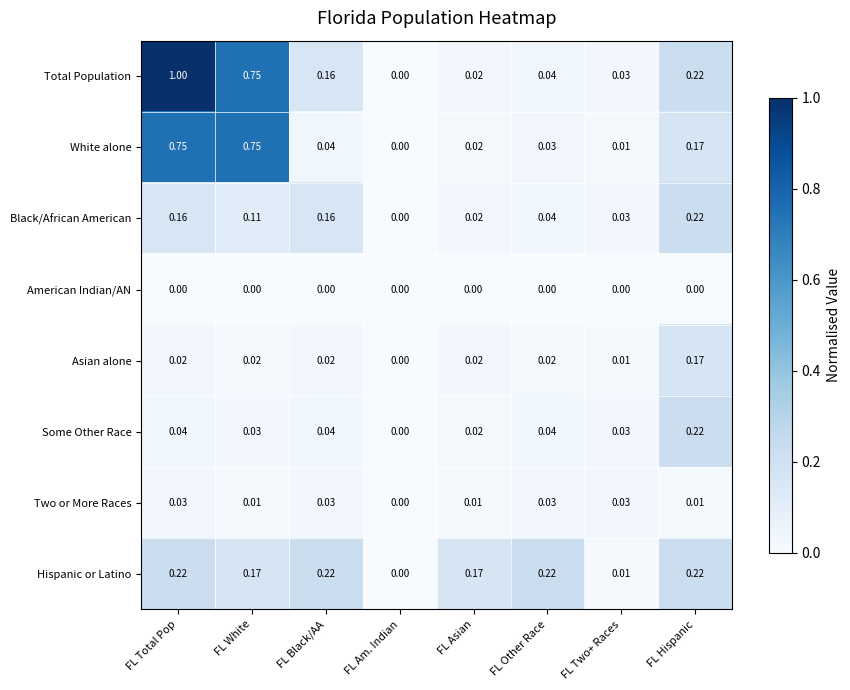

Which series has the largest total across all categories?

Total Population